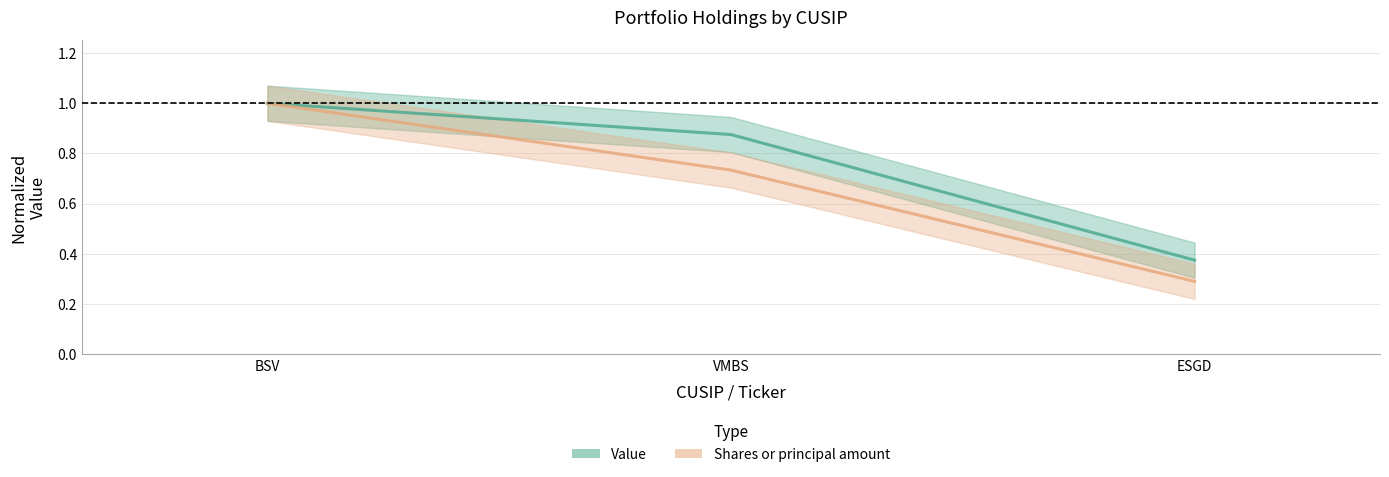

List the series in order of their overall mean, lowest first.

Shares or principal amount, Value